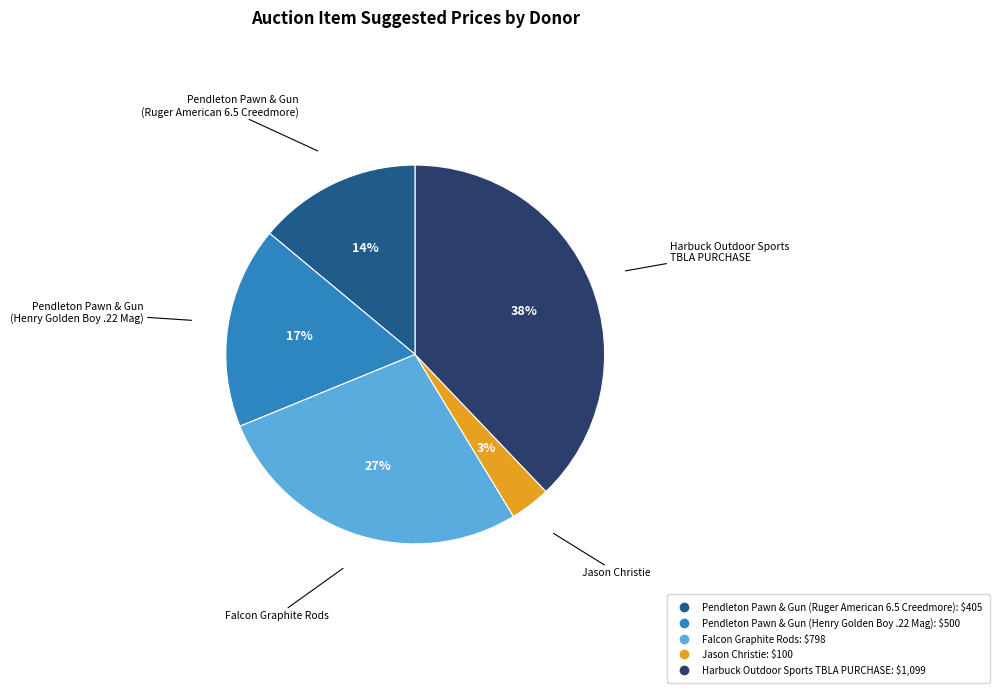

To the nearest percent, what is the average slice percentage?

20%